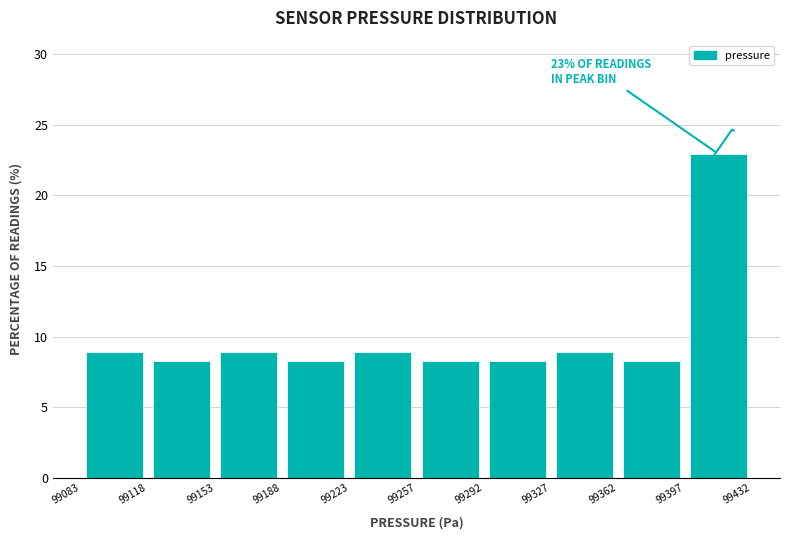

Which range on the x-axis has the tallest bar?

99397 to 99432